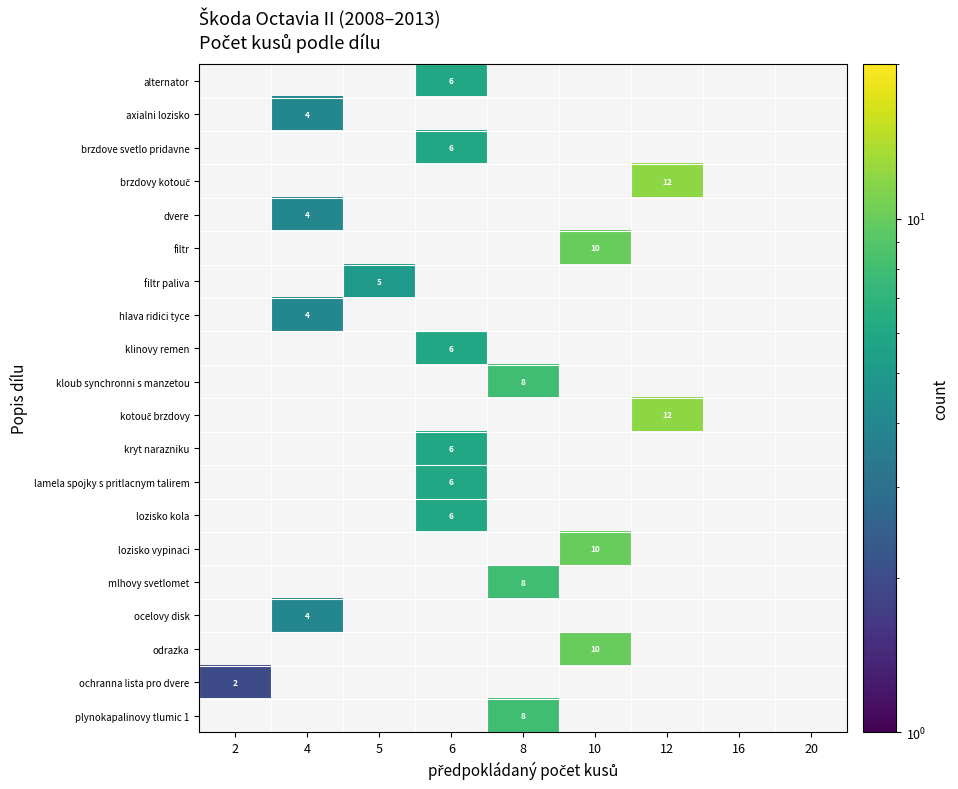

What is the spread (max minus min) of values at 4?

4